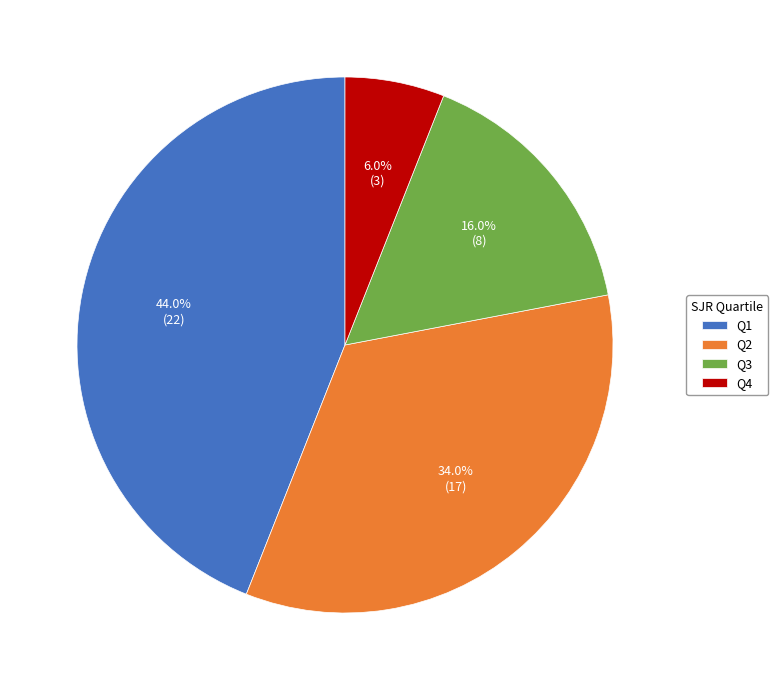

Count the number of slices in the pie.

4